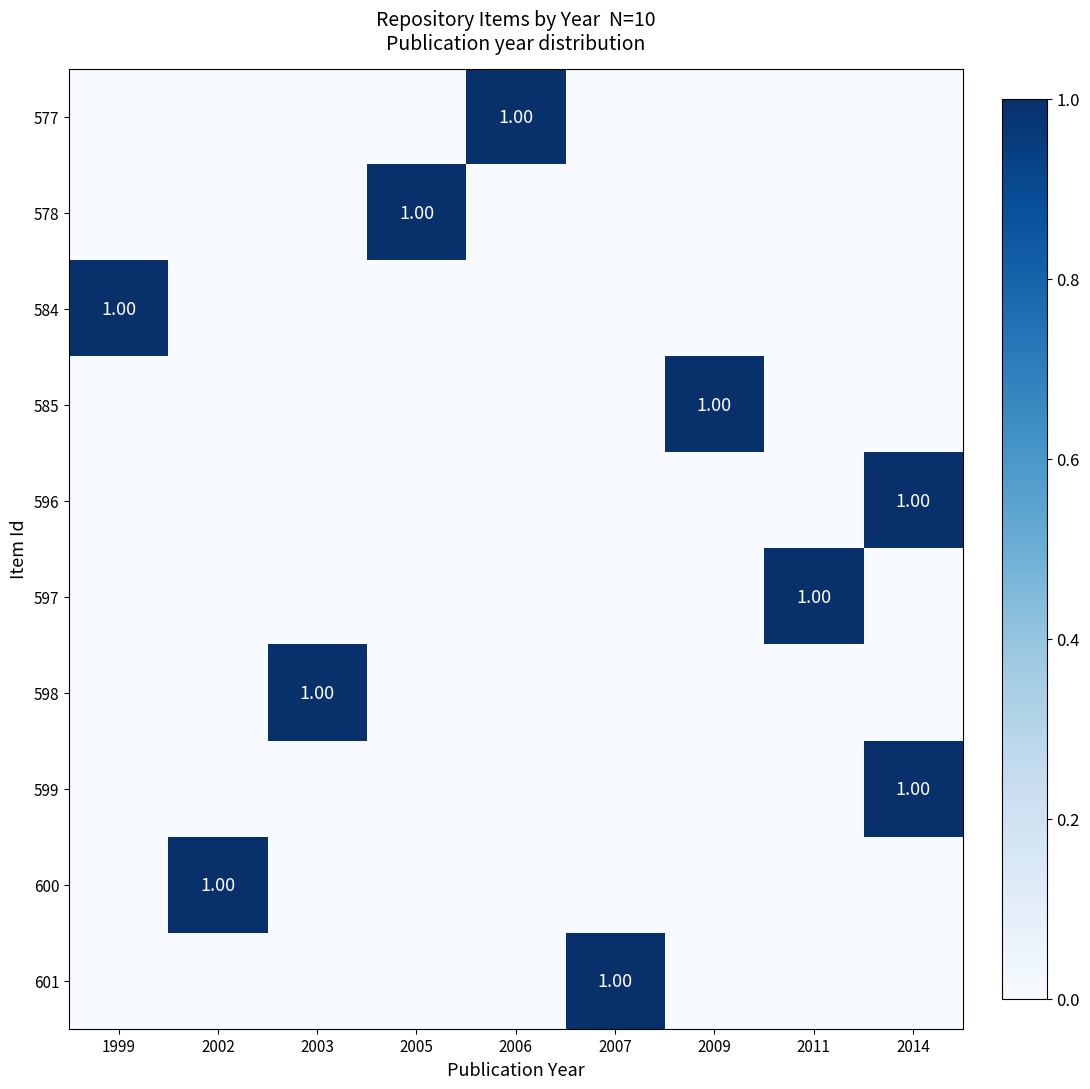

True or false: 578 has a value of 0 at 2003.

True